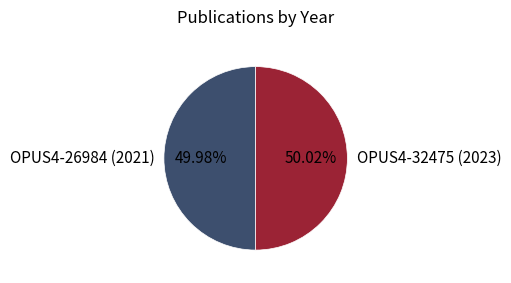

How much of the chart is everything except OPUS4-32475 (2023)?

50.0%